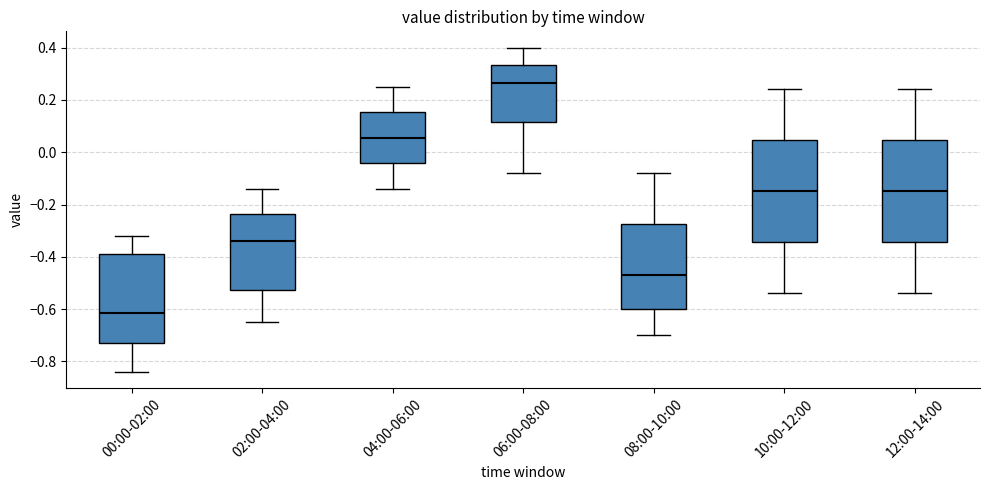

Reading left to right, transcribe this box plot: for each box, give where its median line is, the range the box spans, and where its two whiskers end, as read against the y-axis. The values are not printed on the chart, so give them approximately, as read against the axis.

00:00-02:00: median -0.62, box -0.72 to -0.38, whiskers -0.84 to -0.32
02:00-04:00: median -0.34, box -0.52 to -0.24, whiskers -0.64 to -0.14
04:00-06:00: median 0.06, box -0.04 to 0.16, whiskers -0.14 to 0.26
06:00-08:00: median 0.26, box 0.12 to 0.34, whiskers -0.08 to 0.40
08:00-10:00: median -0.46, box -0.60 to -0.28, whiskers -0.70 to -0.08
10:00-12:00: median -0.14, box -0.34 to 0.04, whiskers -0.54 to 0.24
12:00-14:00: median -0.14, box -0.34 to 0.04, whiskers -0.54 to 0.24